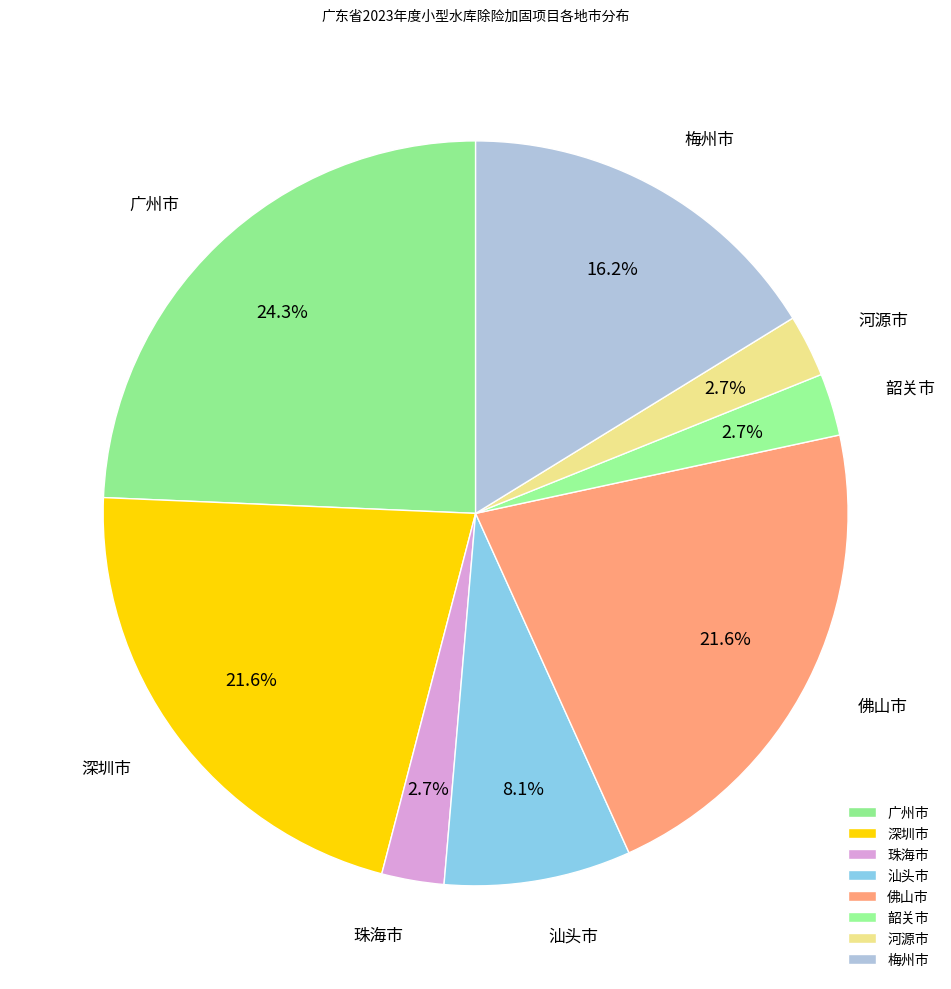

Does any single category account for the majority?

No